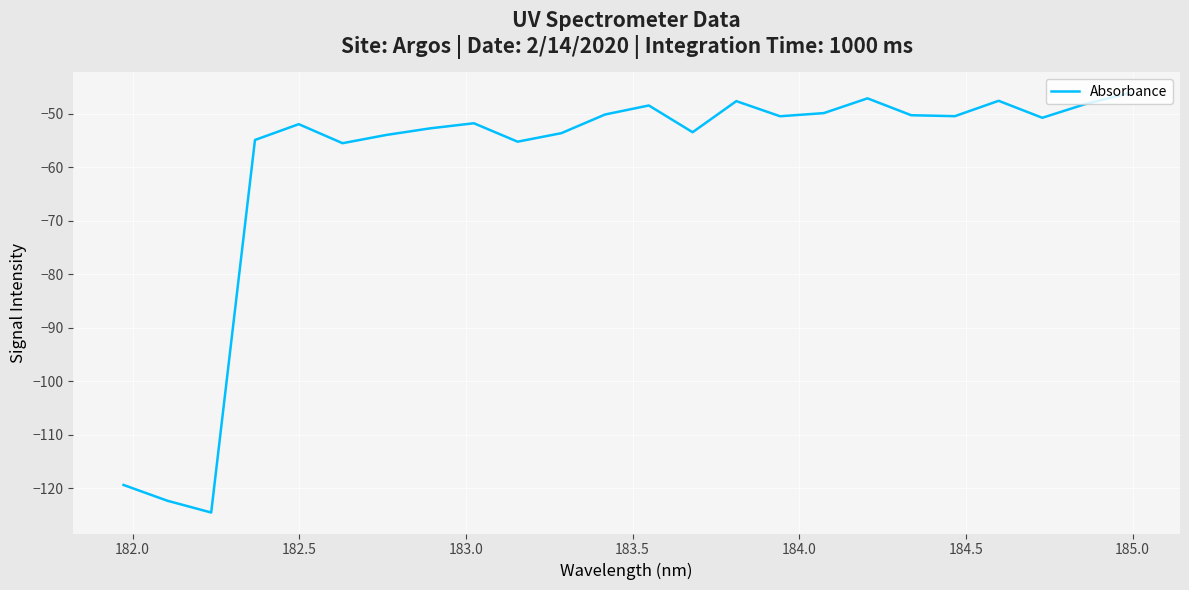

What is the minimum value shown in the chart?

-124.6